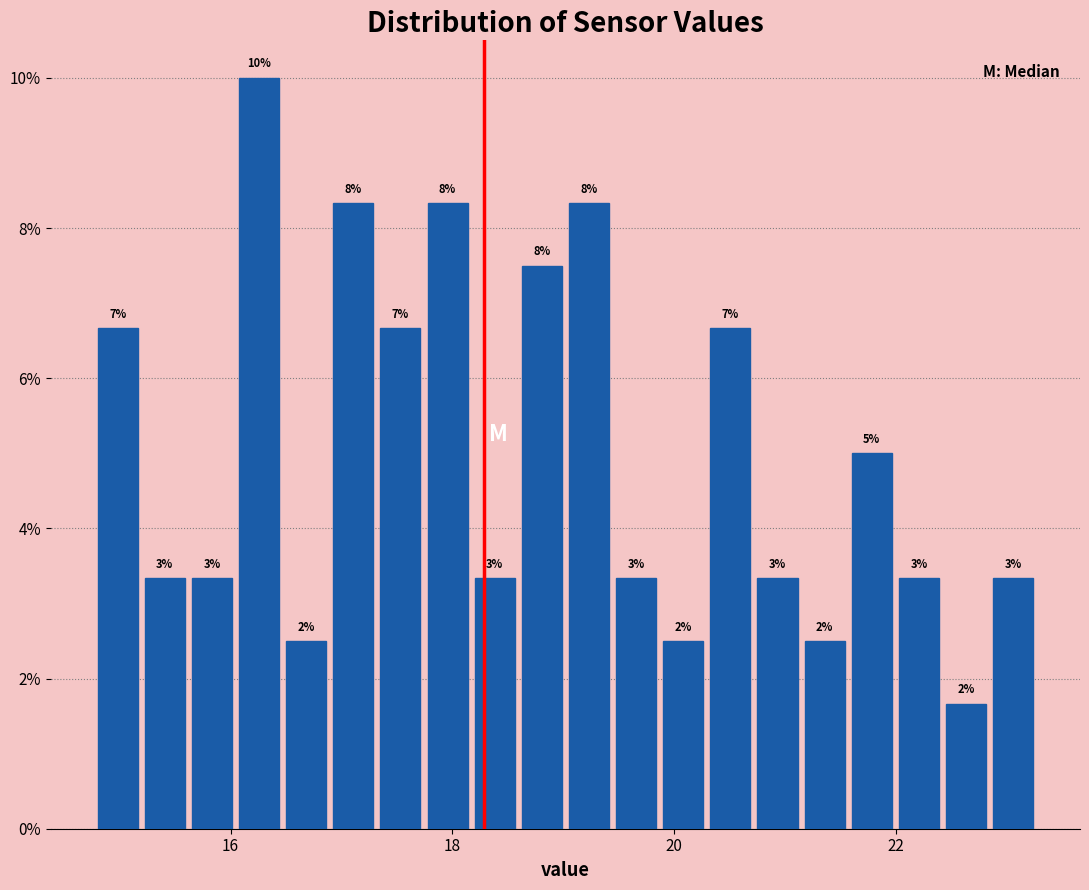

Read against the x-axis, roughly where is the centre of the tallest bar?

16.2